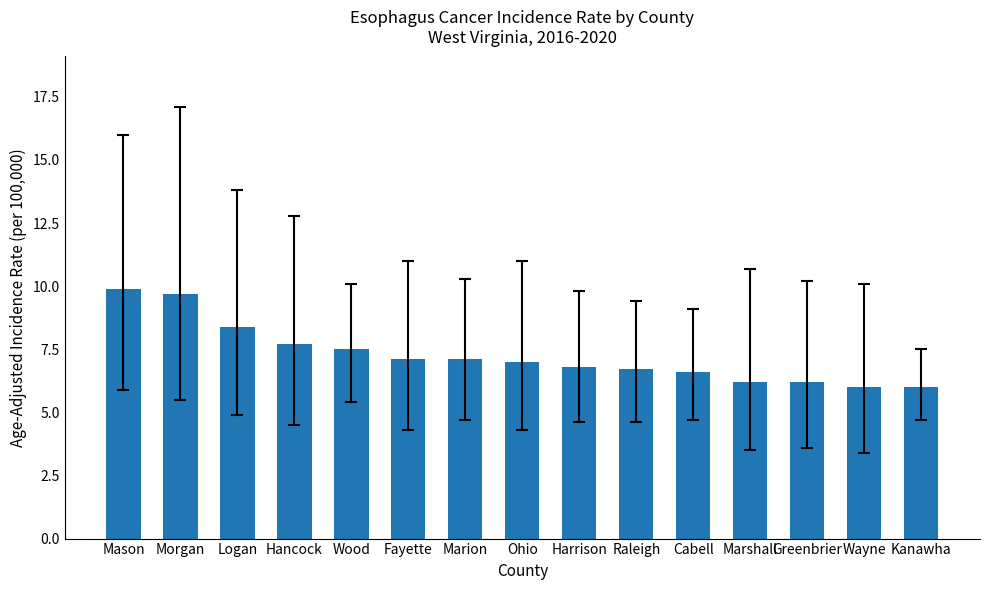

What is the greatest value displayed?

9.9